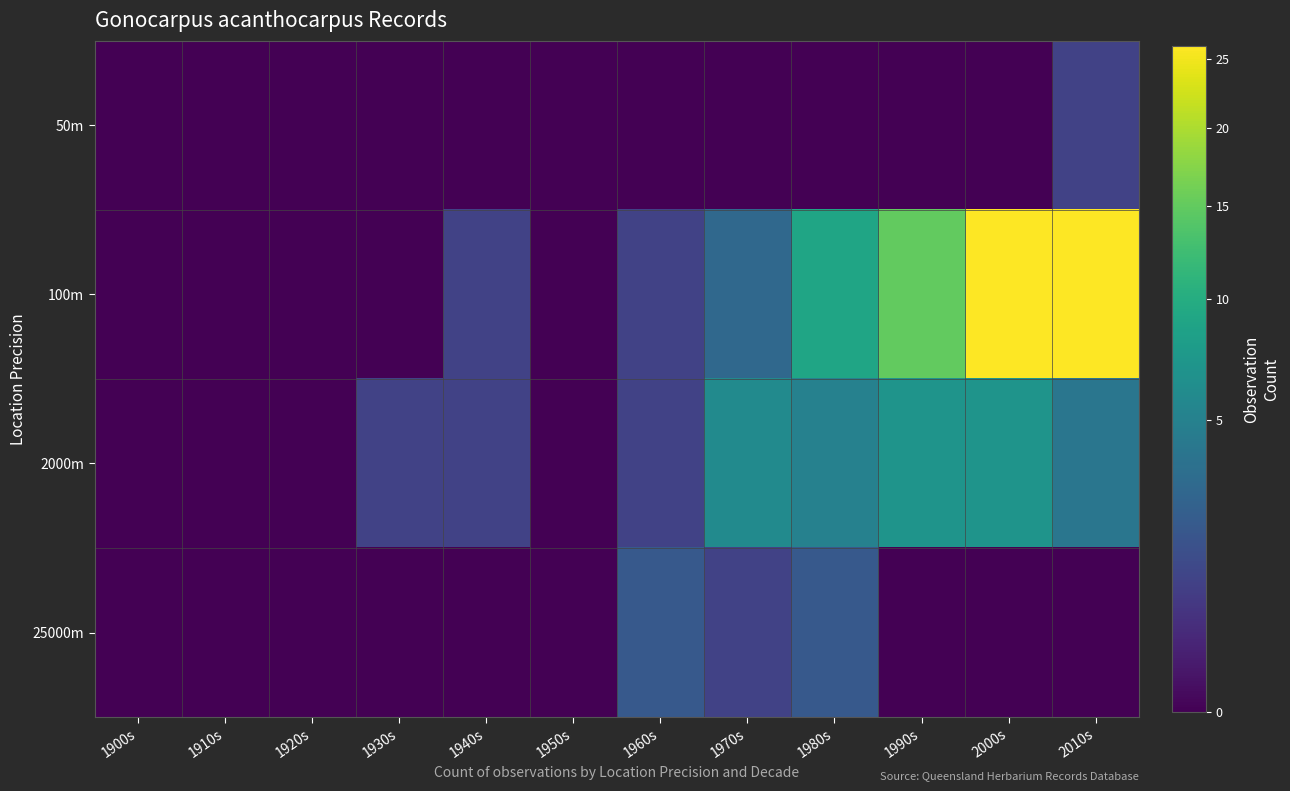

Reading left to right, list all the values displayed in this chart.

50m: 1900s=0	1910s=0	1920s=0	1930s=0	1940s=0	1950s=0	1960s=0	1970s=0	1980s=0	1990s=0	2000s=0	2010s=1
100m: 1900s=0	1910s=0	1920s=0	1930s=0	1940s=1	1950s=0	1960s=1	1970s=3	1980s=9	1990s=15	2000s=26	2010s=26
2000m: 1900s=0	1910s=0	1920s=0	1930s=1	1940s=1	1950s=0	1960s=1	1970s=6	1980s=5	1990s=7	2000s=7	2010s=4
25000m: 1900s=0	1910s=0	1920s=0	1930s=0	1940s=0	1950s=0	1960s=2	1970s=1	1980s=2	1990s=0	2000s=0	2010s=0